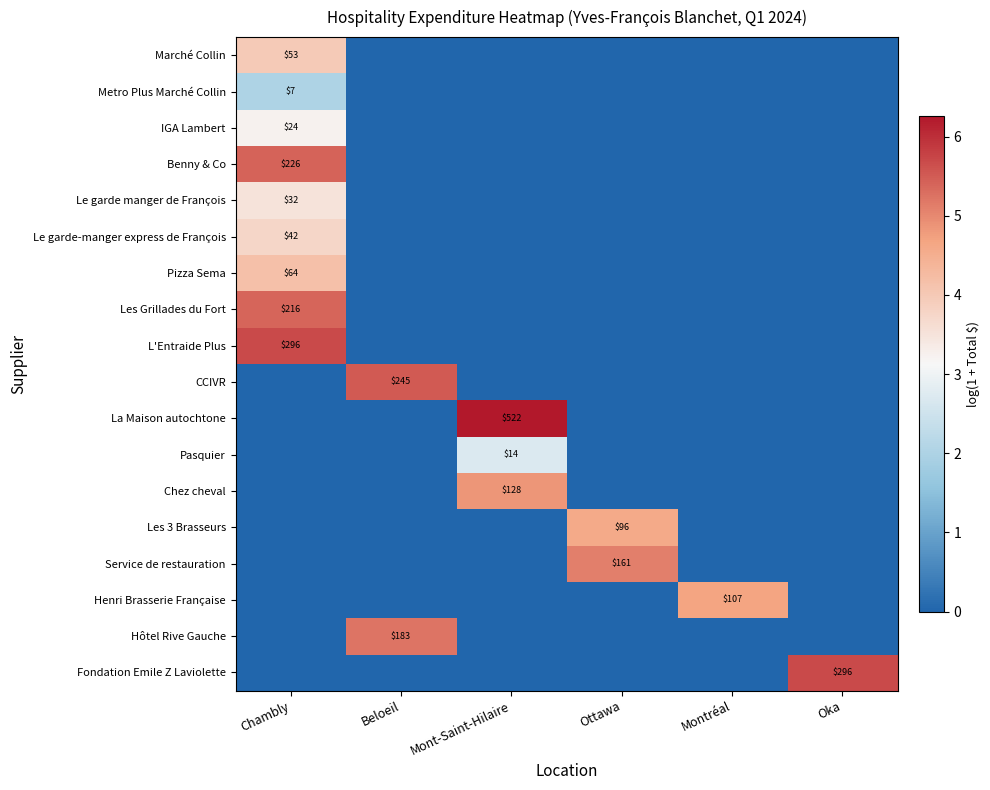

The Le garde manger de François series shows 32 at Chambly. True or false?

True